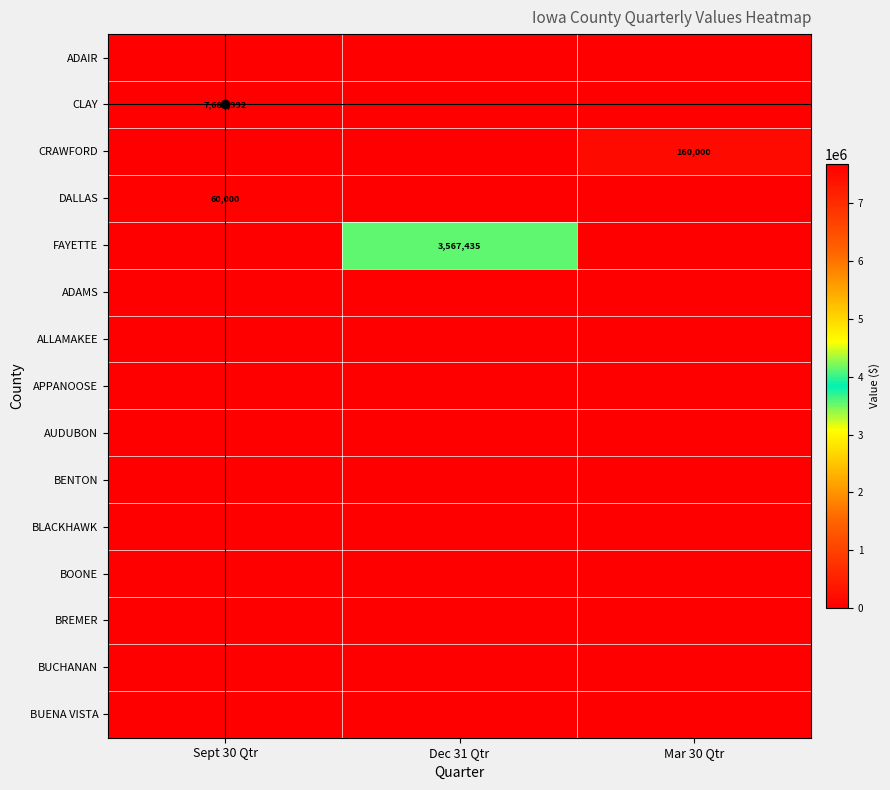

How many categories are shown in the chart?

3